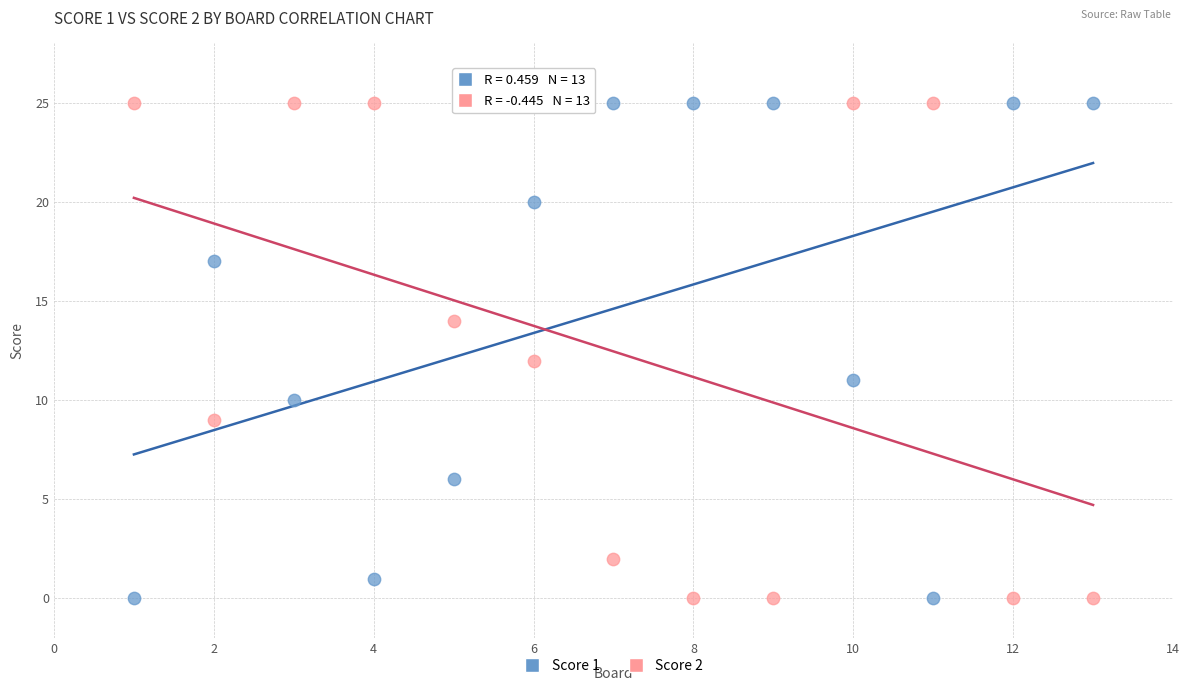

Across all data points, what is the range of Y values (max minus min)?

25